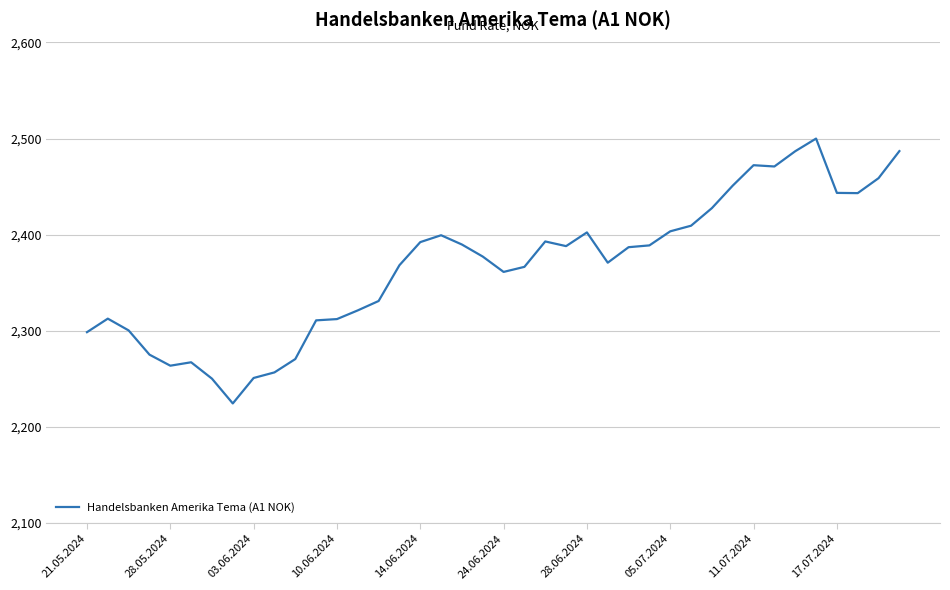

What is the maximum value shown in the chart?

2500.0